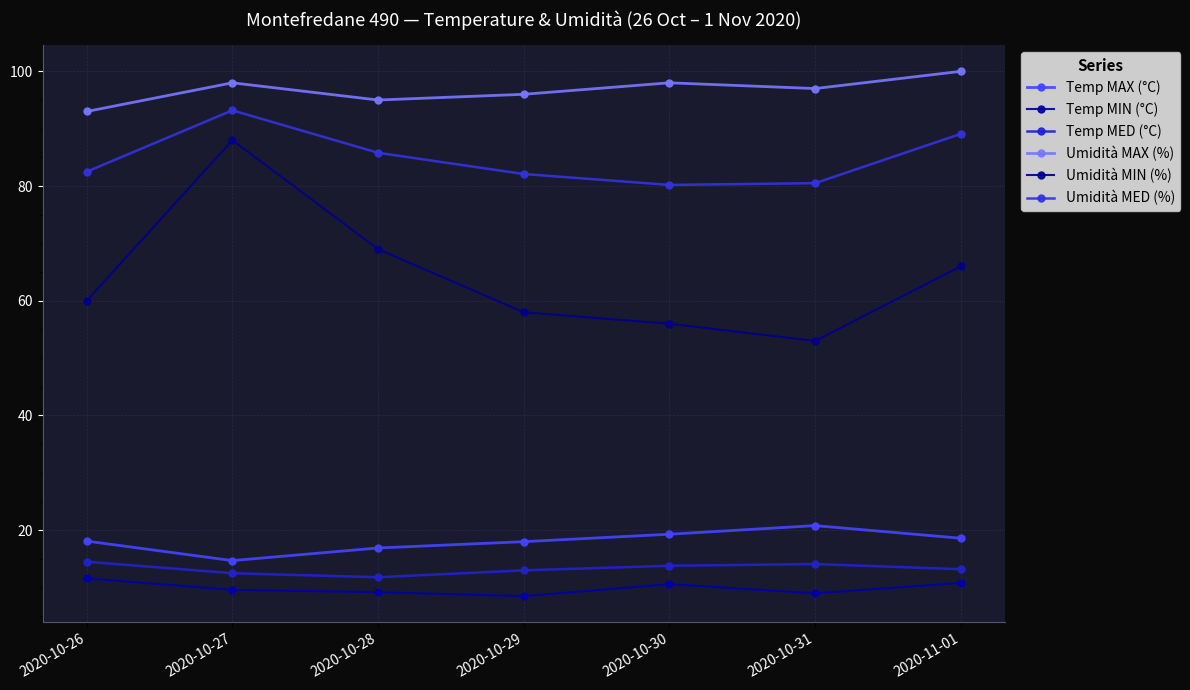

True or false: Temp MIN (°C) and Umidità MAX (%) cross at least once.

False